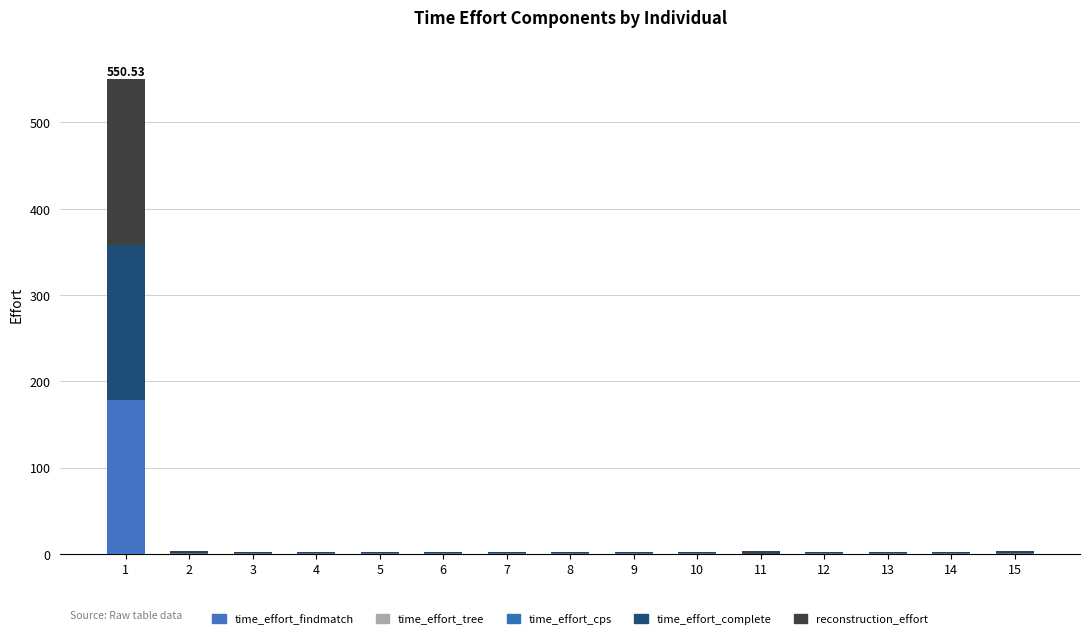

What is the difference between the maximum and minimum values in the reconstruction_effort series?

192.0